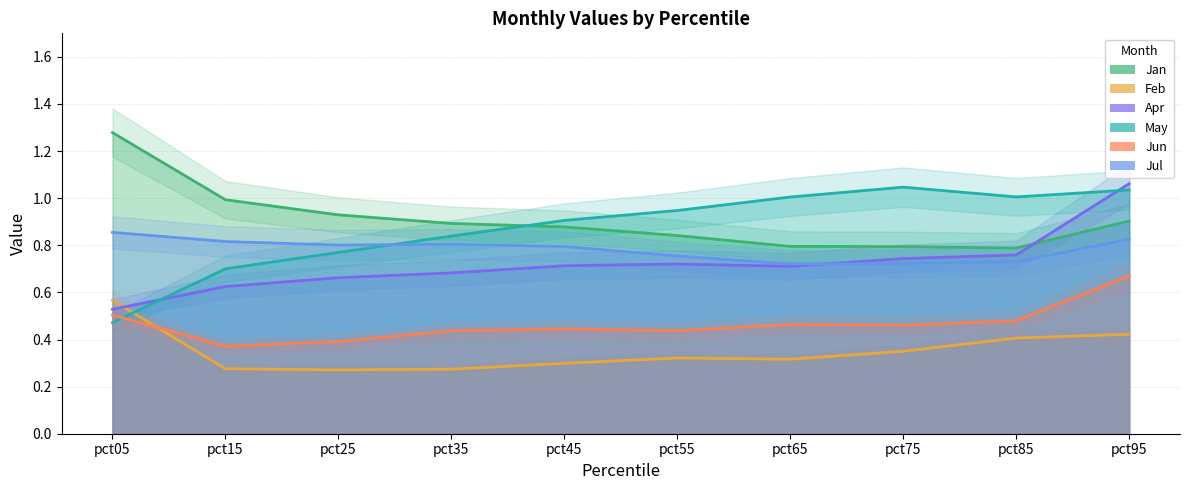

At which category does Jan reach its first local valley?

pct85